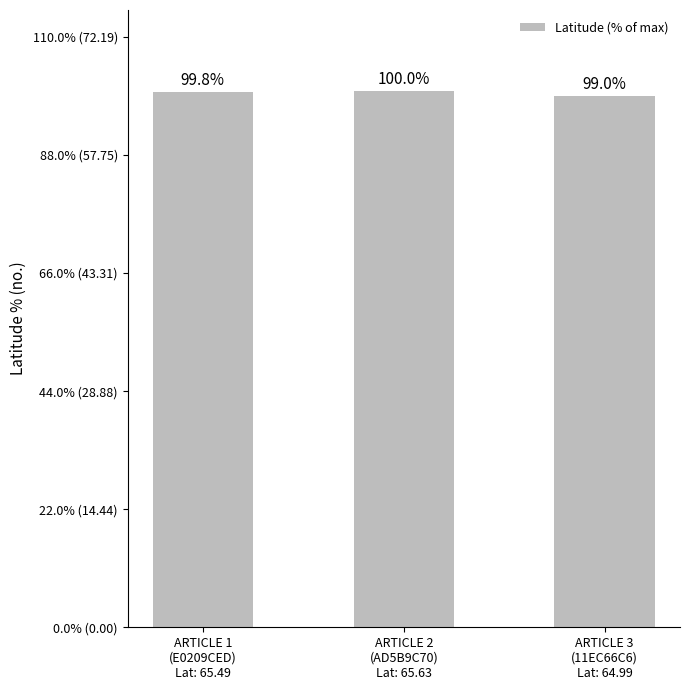

What is the change in value from ARTICLE 1
(E0209CED)
Lat: 65.49 to ARTICLE 3
(11EC66C6)
Lat: 64.99?

-0.7